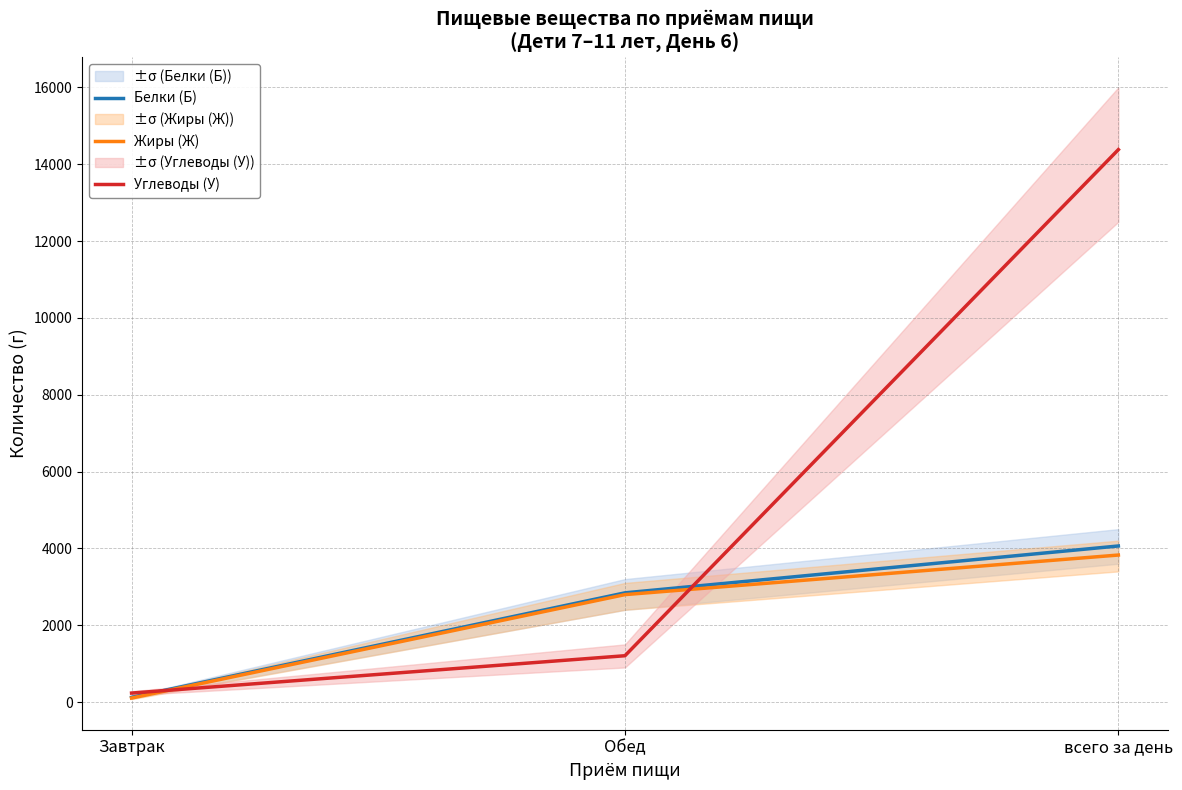

How many values in the Жиры (Ж) series exceed 2796?

1